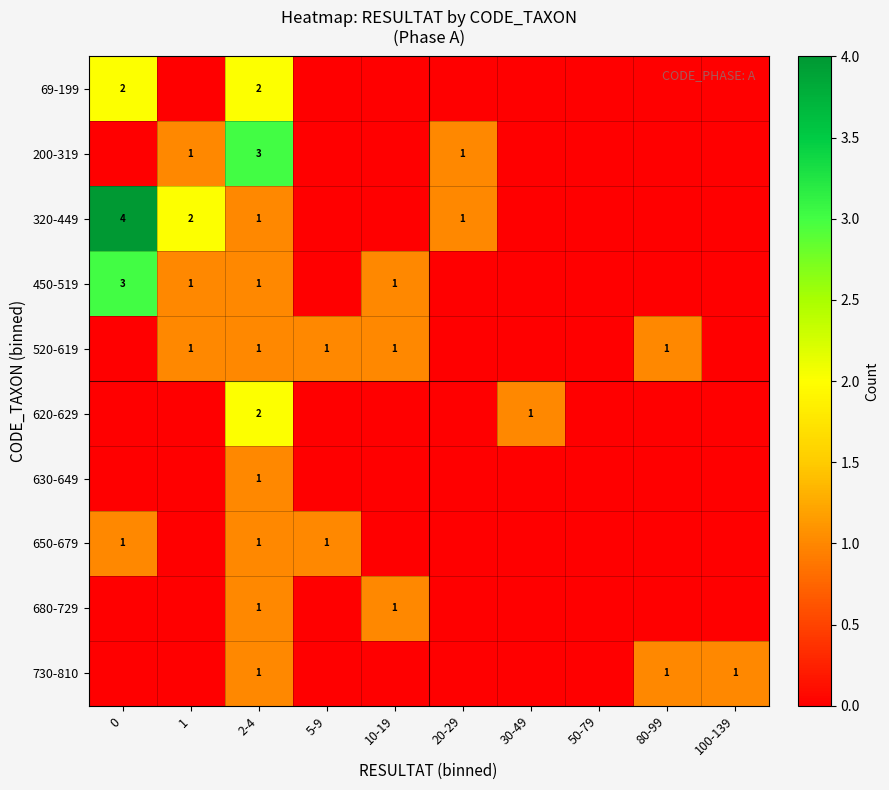

The 650-679 series shows 0 at 5-9. True or false?

False